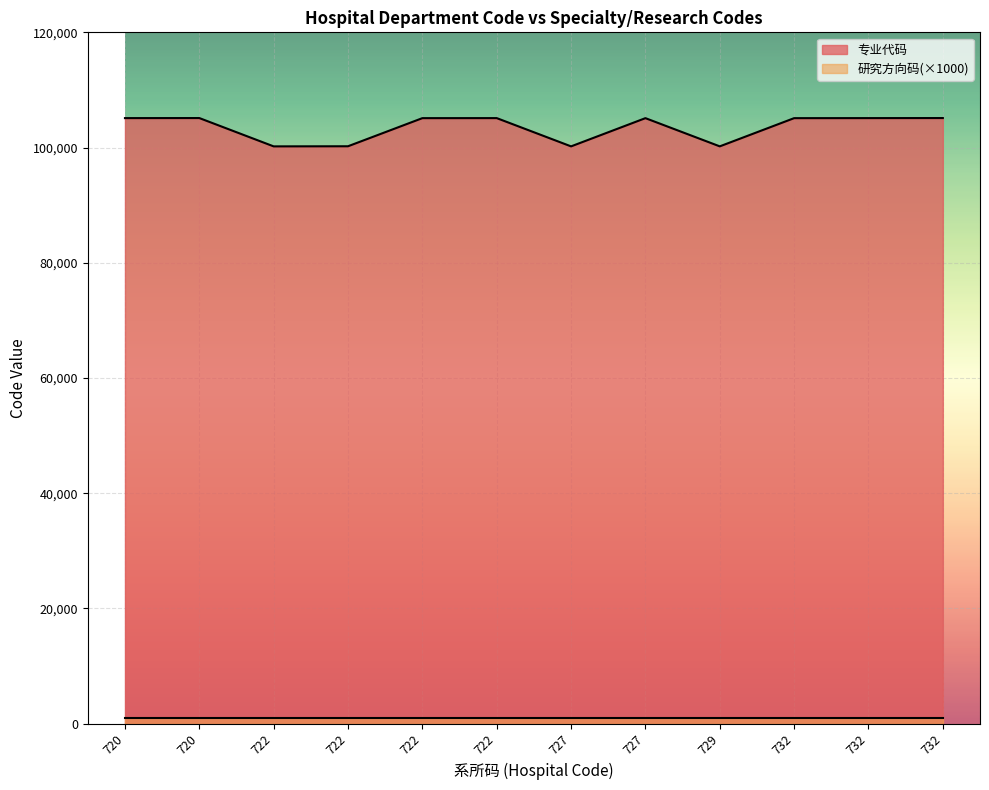

What is the difference between the maximum and minimum values?

4917